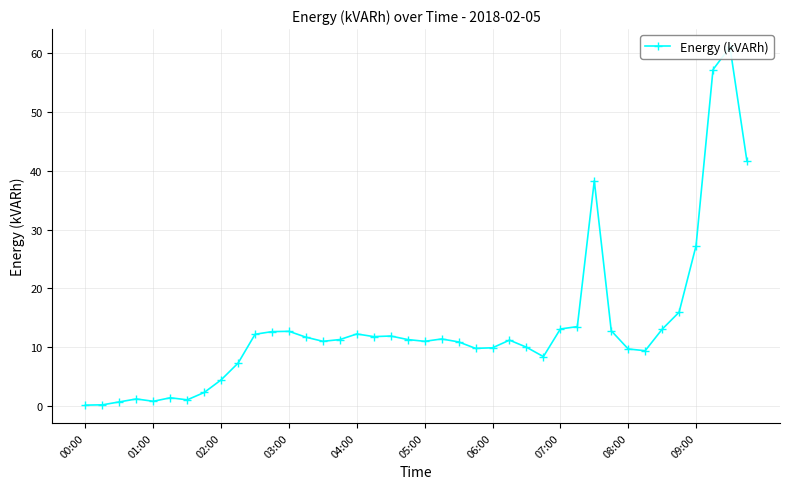

How many interior local peaks (higher than both neighbors) does the data have?

9